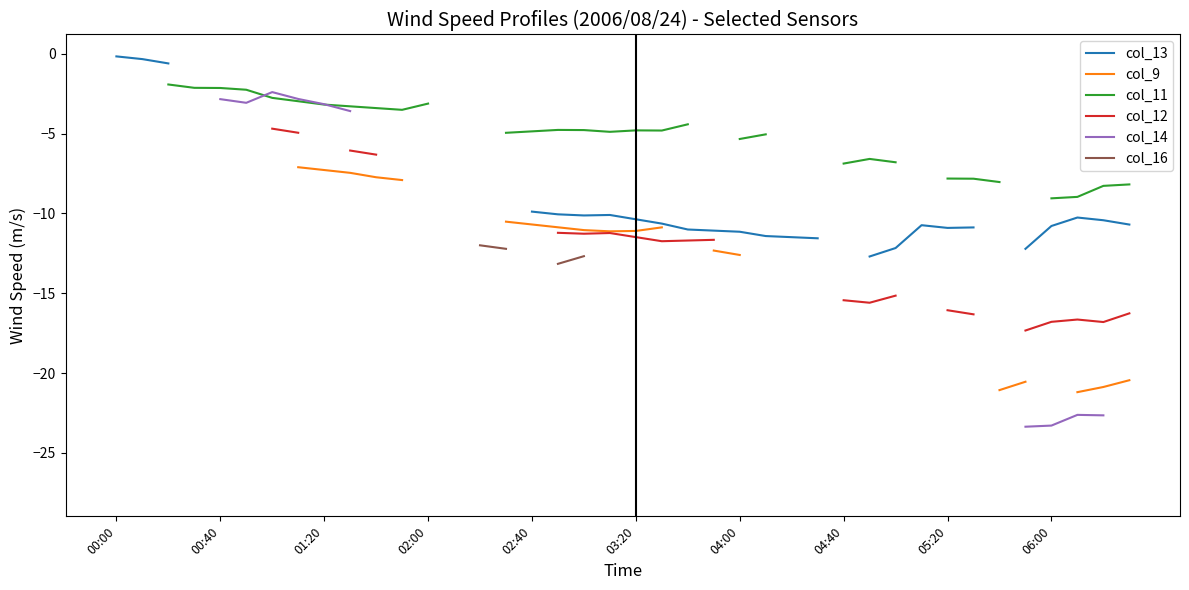

True or false: col_11 has more than 1 interior local peaks.

True